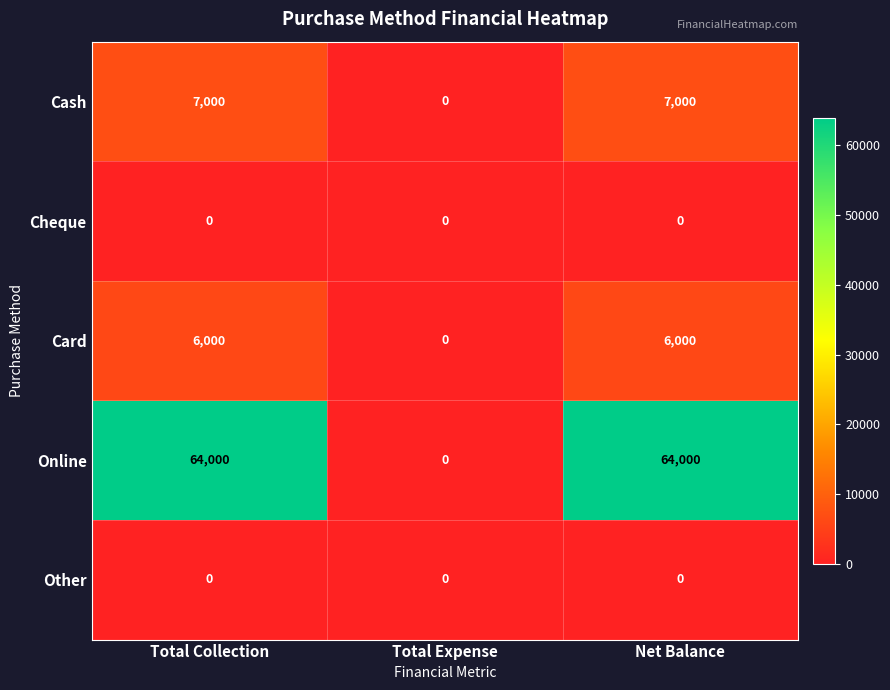

Which series has the largest total across all categories?

Online